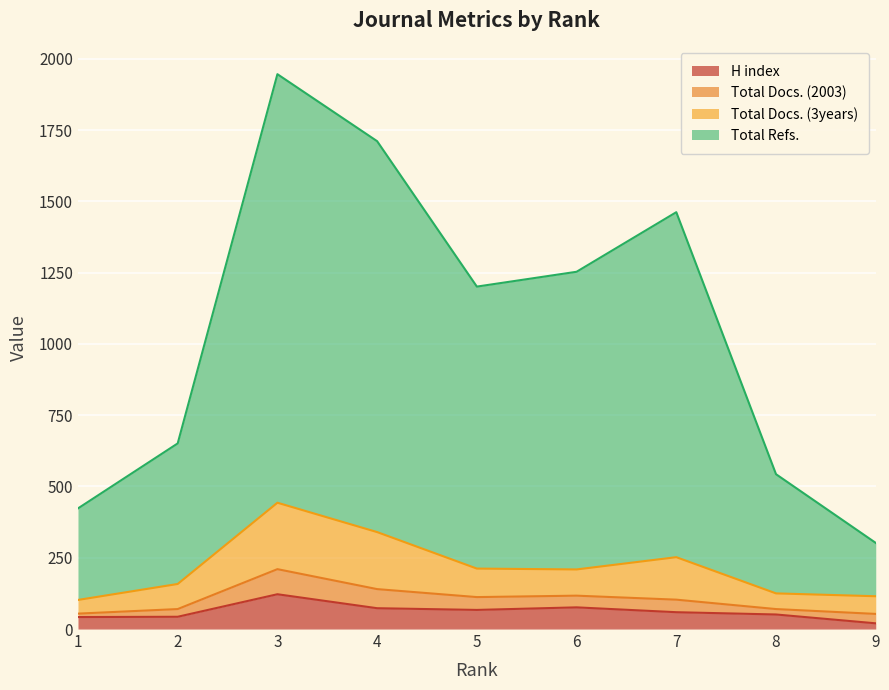

What is the maximum value for H index?

122